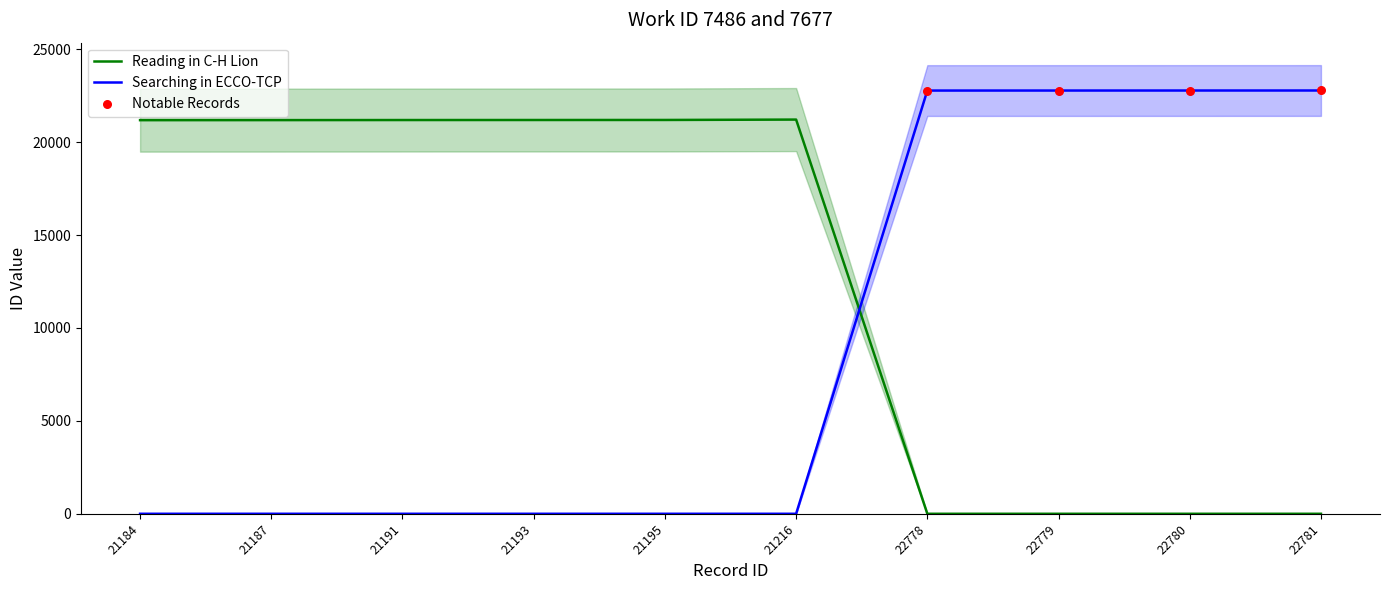

What are all the series names shown in the legend?

Reading in C-H Lion, Searching in ECCO-TCP